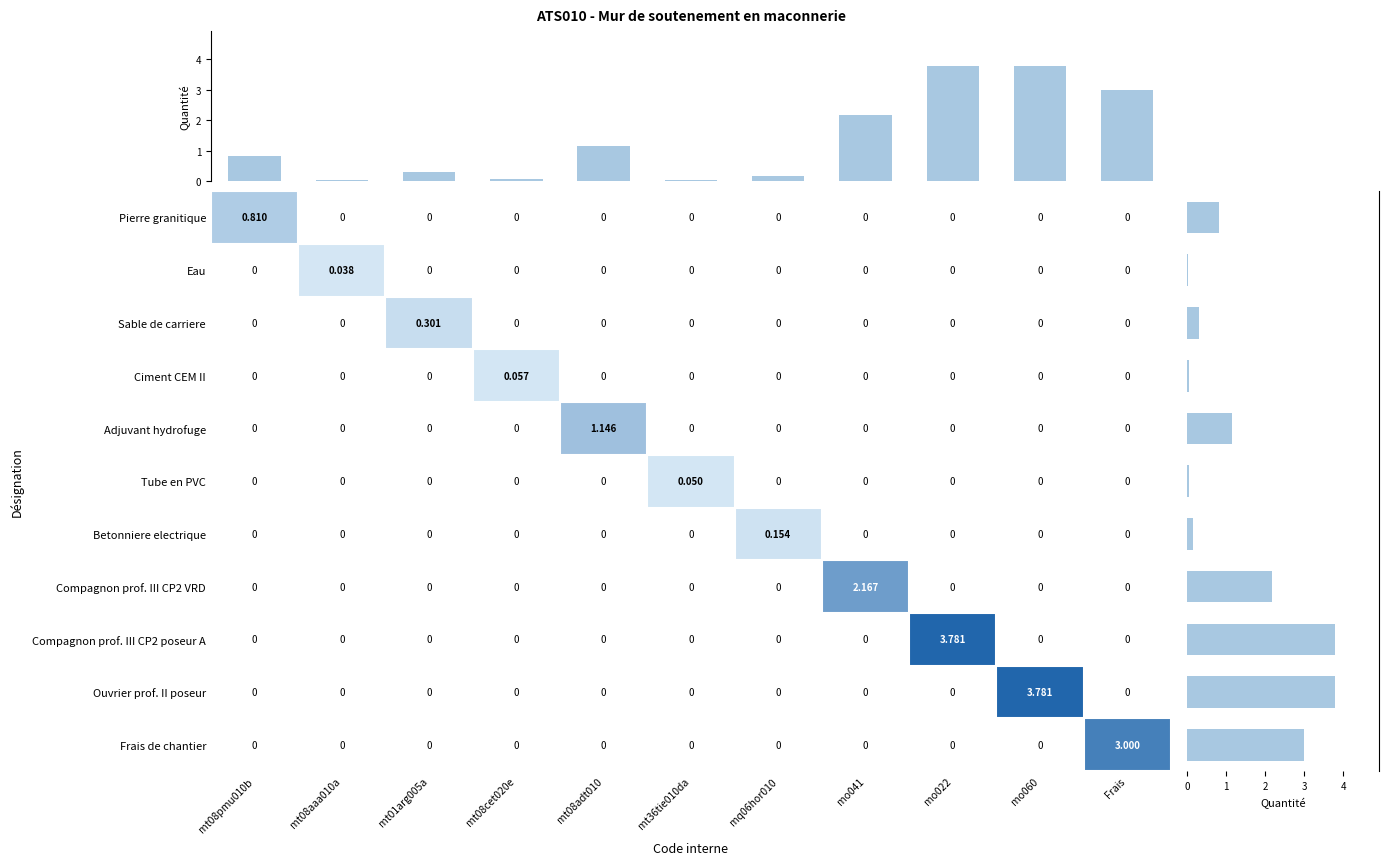

Which series has the largest range (max minus min)?

Compagnon prof. III CP2 poseur A